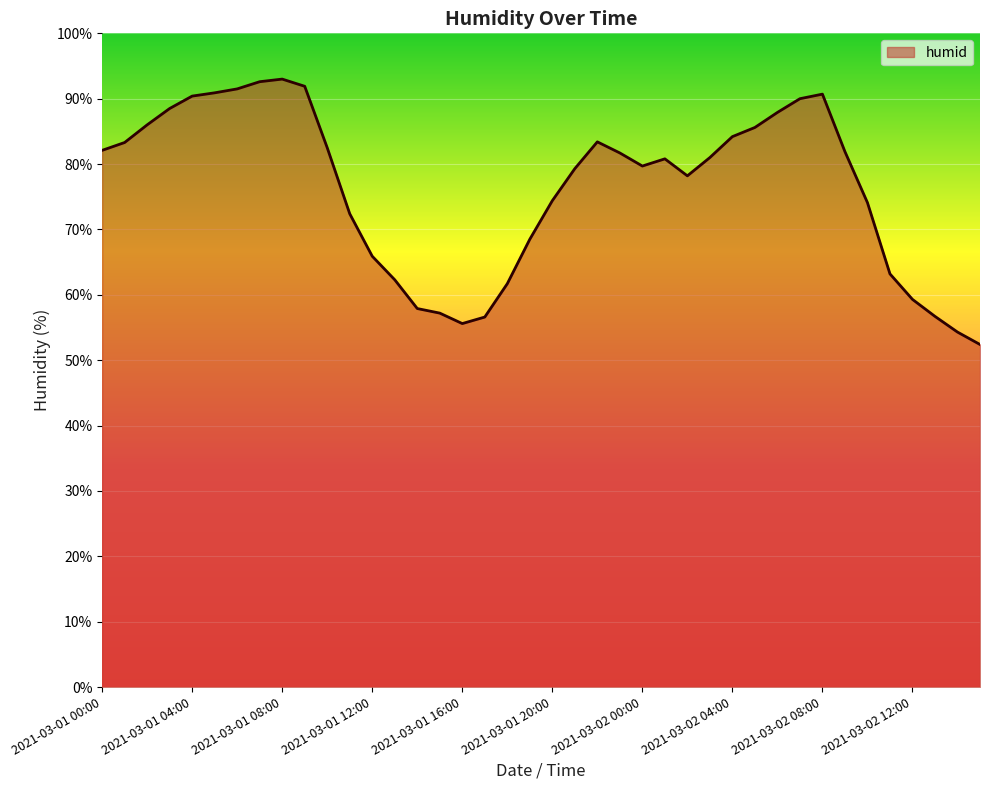

What is the smallest value displayed?

52.4